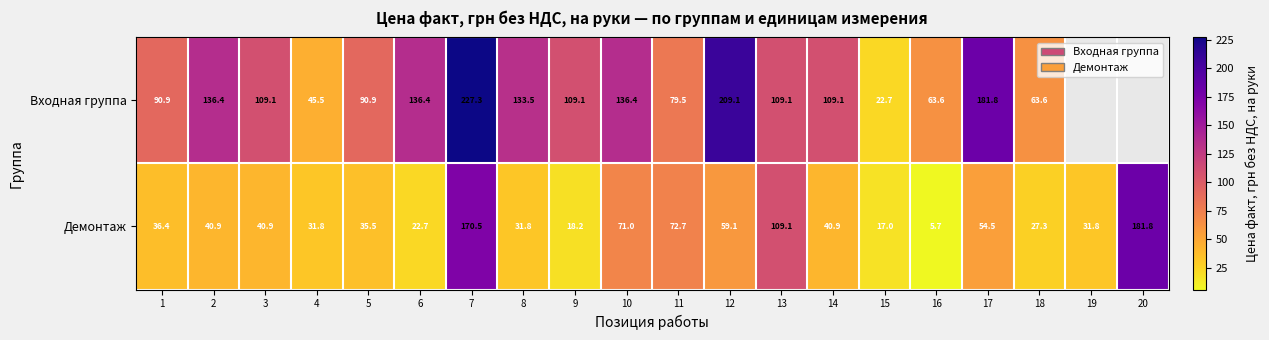

At which category is the sum across all series the highest?

7